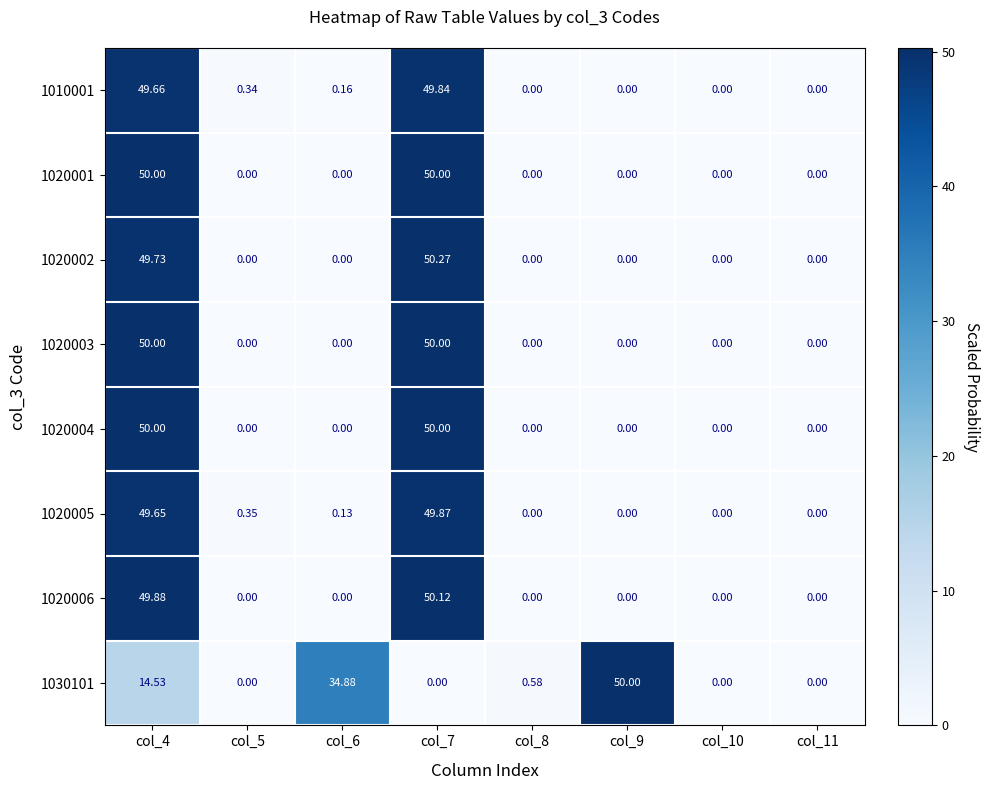

Is the value of 1030101 at col_8 greater than the value of 1020003 at col_6?

Yes